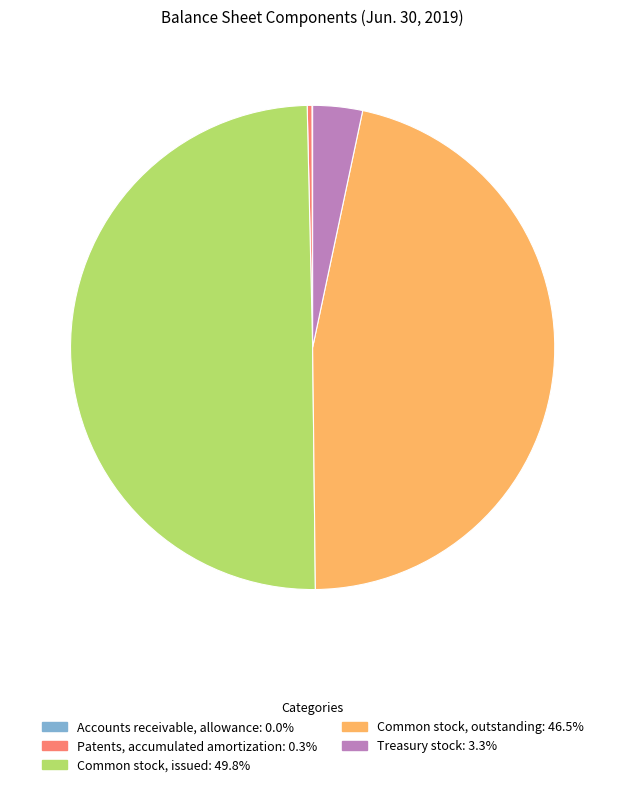

Which has a higher value, Common stock, issued or Patents, accumulated amortization?

Common stock, issued